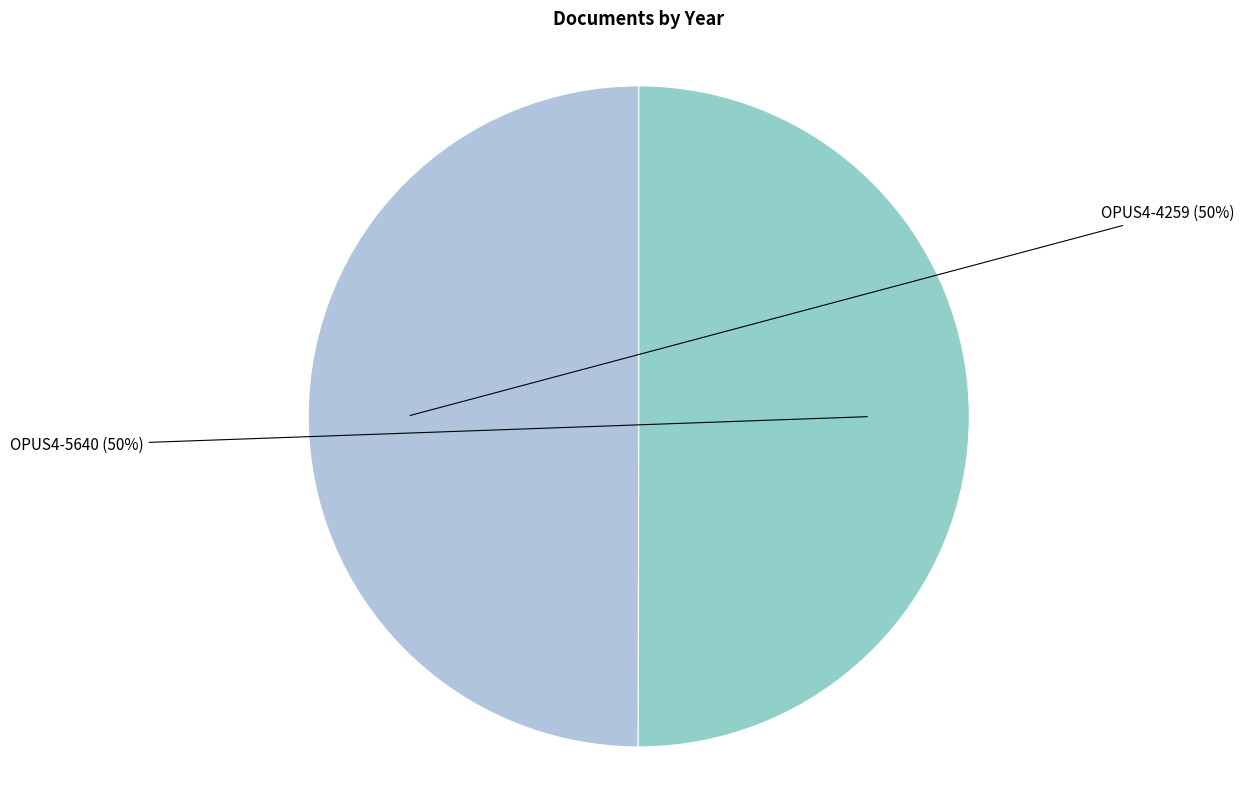

Is the sum of OPUS4-4259 and OPUS4-5640 greater than half?

Yes